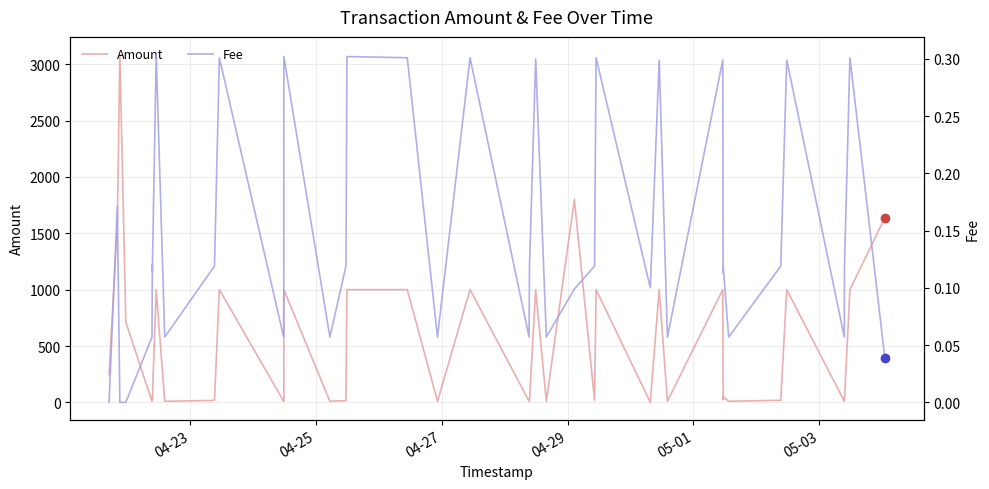

True or false: Fee and Amount cross at least once.

False